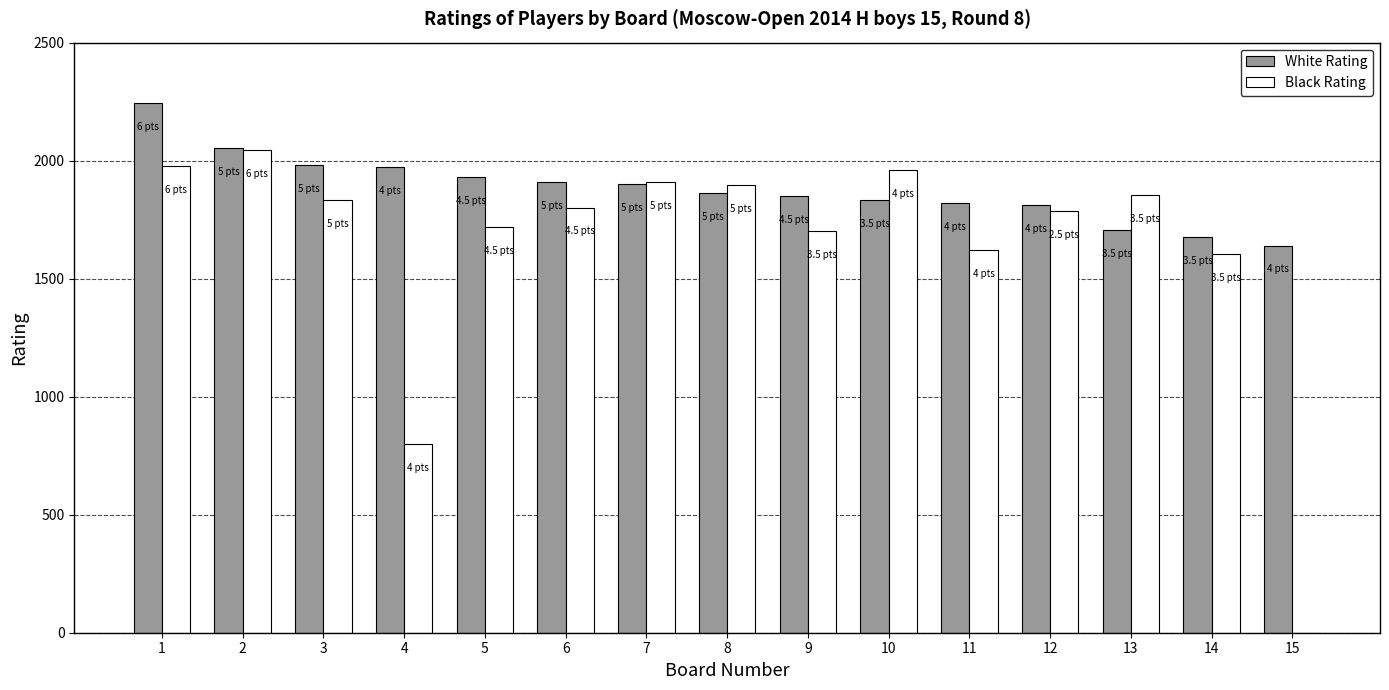

Between 1 and 13, which series saw the biggest shift?

White Rating